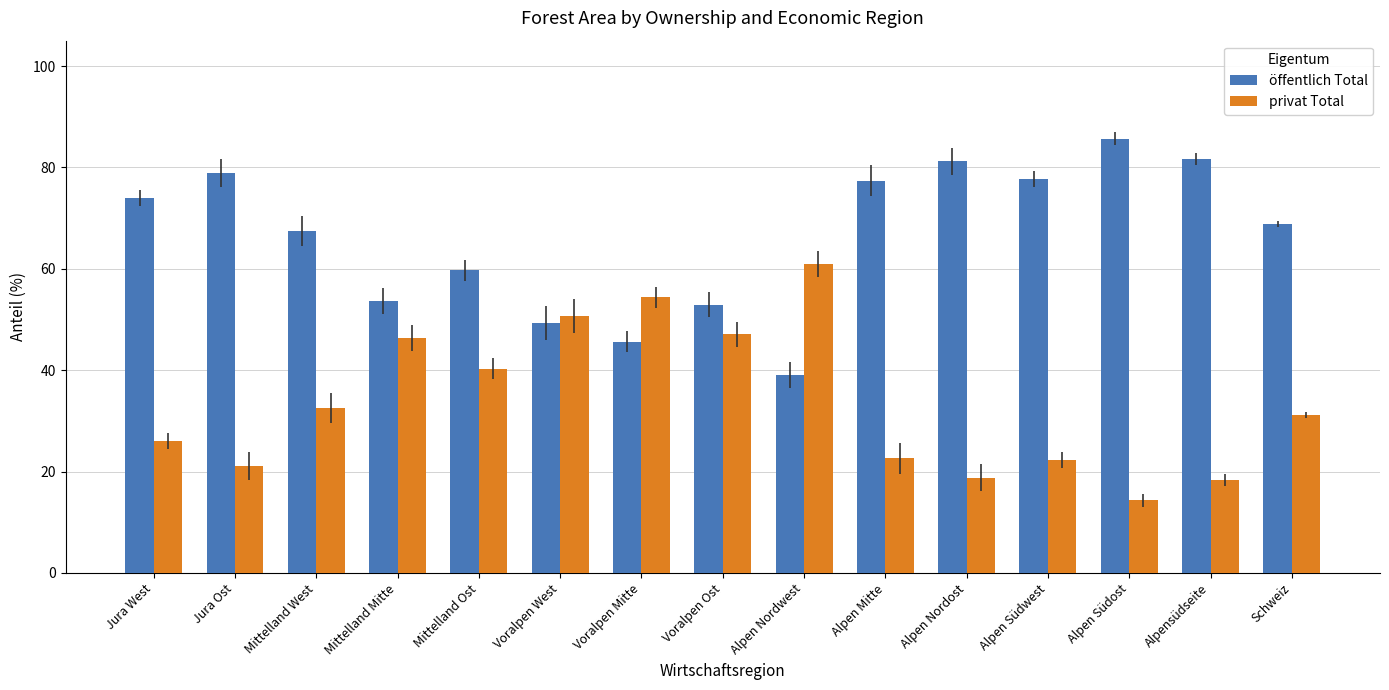

What is the label of the 13th bar from the right?

Mittelland West